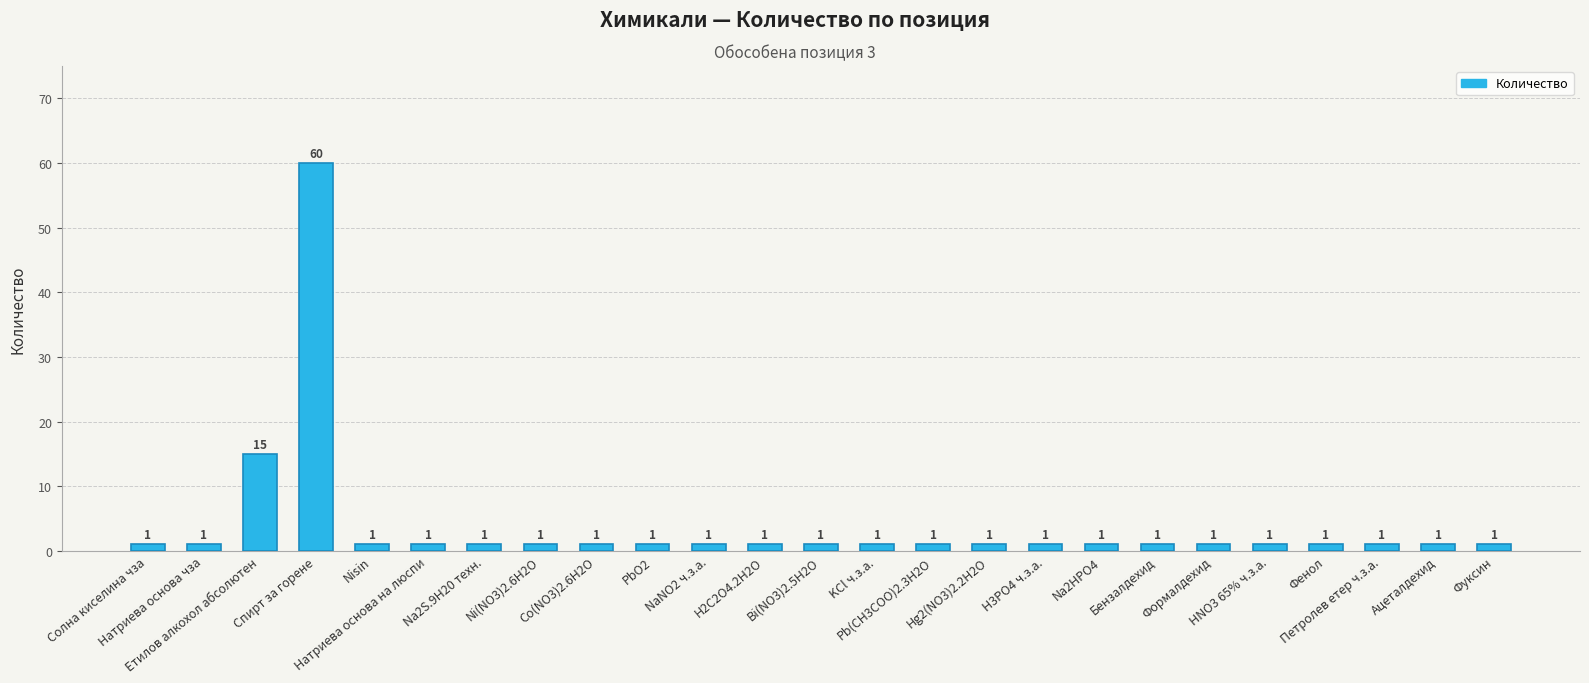

What is the label of the 1st bar from the right?

Фуксин